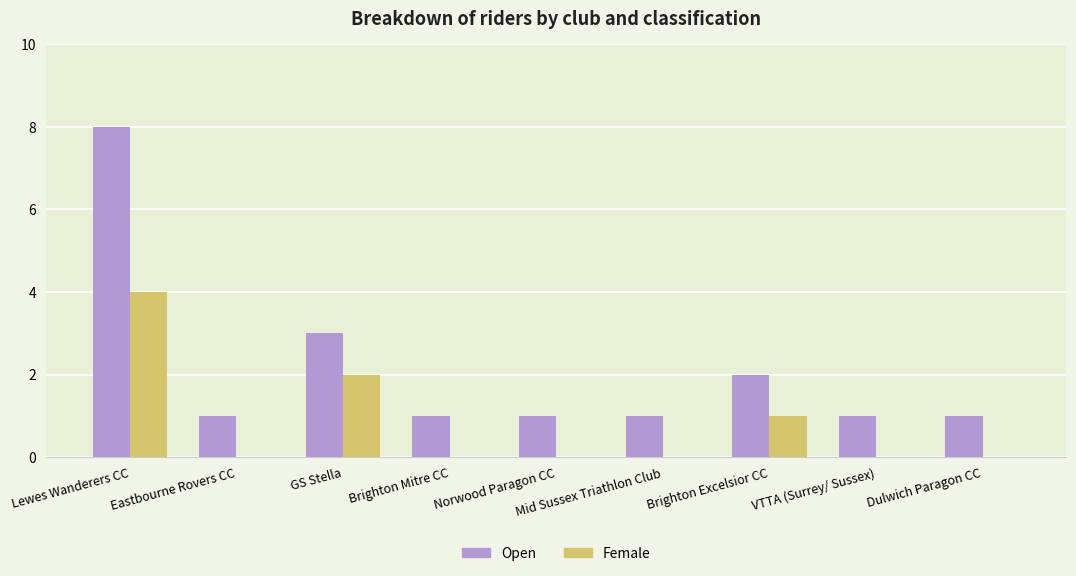

At which label is Female closest to 2?

GS Stella